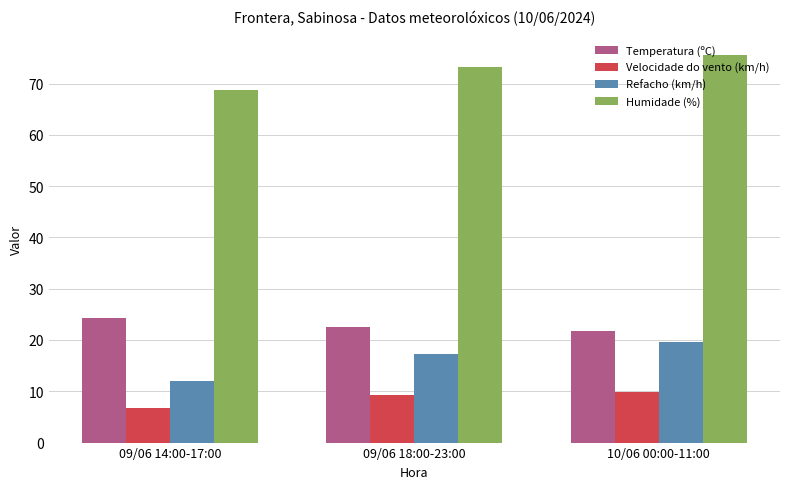

Reading left to right, extract all data points from this chart.

Temperatura (ºC): 09/06 14:00-17:00=24.2	09/06 18:00-23:00=22.6	10/06 00:00-11:00=21.8
Velocidade do vento (km/h): 09/06 14:00-17:00=6.8	09/06 18:00-23:00=9.3	10/06 00:00-11:00=9.8
Refacho (km/h): 09/06 14:00-17:00=12.0	09/06 18:00-23:00=17.2	10/06 00:00-11:00=19.7
Humidade (%): 09/06 14:00-17:00=68.8	09/06 18:00-23:00=73.2	10/06 00:00-11:00=75.6